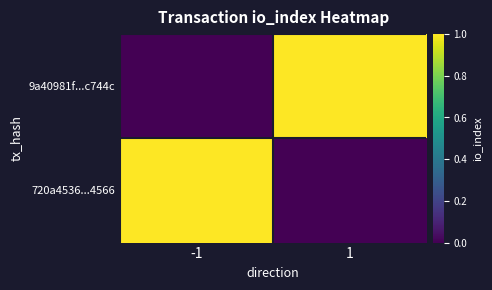

What is the spread (max minus min) of values at 1?

1